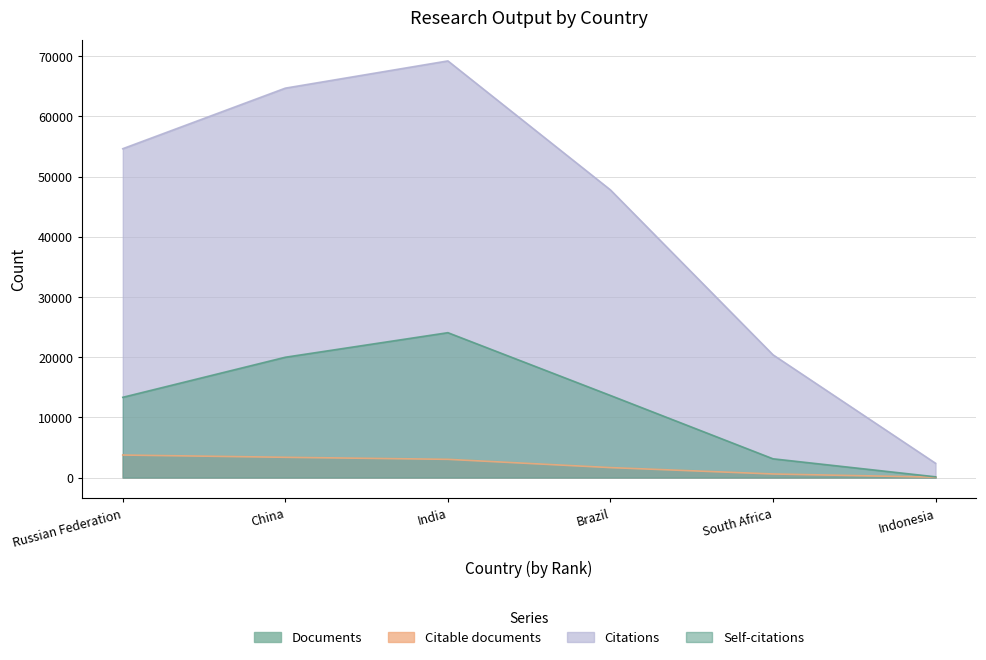

Reading left to right, transcribe all the data shown in this chart.

Documents: Russian Federation=3754	China=3378	India=3057	Brazil=1674	South Africa=607	Indonesia=69
Citable documents: Russian Federation=3749	China=3373	India=3035	Brazil=1662	South Africa=602	Indonesia=69
Citations: Russian Federation=54644	China=64706	India=69231	Brazil=47795	South Africa=20399	Indonesia=2375
Self-citations: Russian Federation=13336	China=19995	India=24076	Brazil=13641	South Africa=3120	Indonesia=125